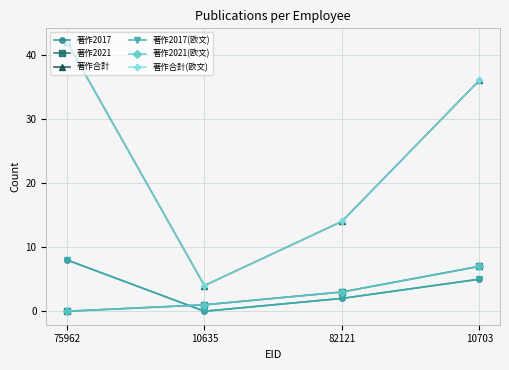

Is the value of 著作2017 at 75962 greater than the value of 著作2021 at 75962?

Yes